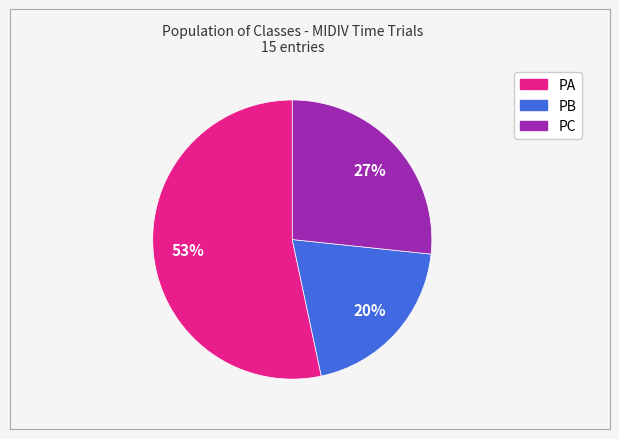

Is the sum of PC and PA greater than half?

Yes